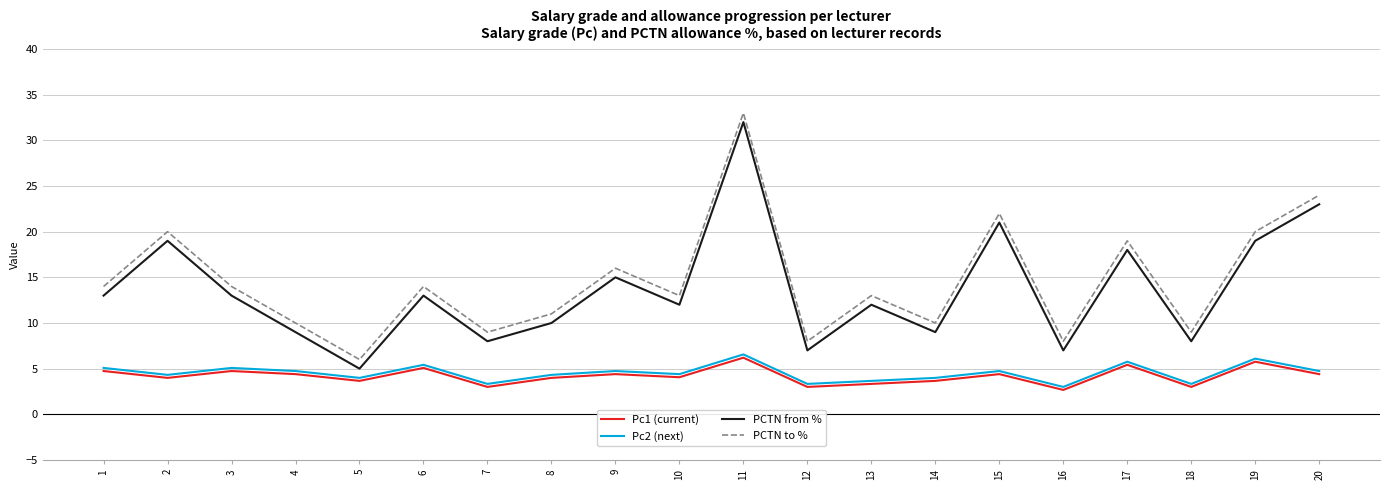

What is the spread (max minus min) of values at 18?

6.0